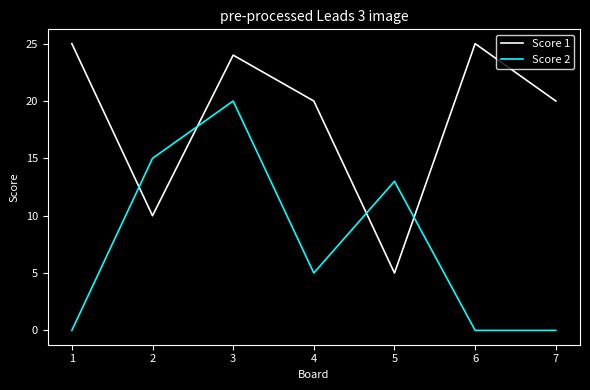

Where is the first local maximum for Score 2?

3